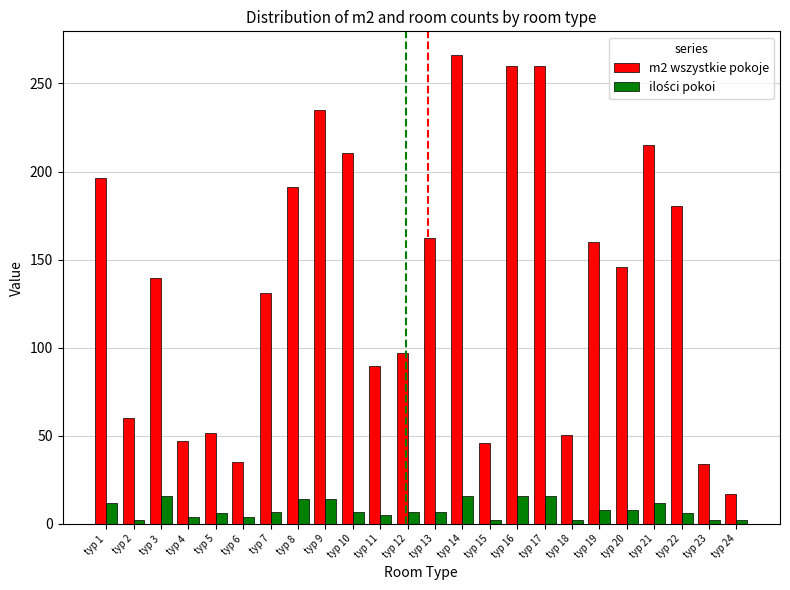

What is the spread (max minus min) of values at typ 13?

155.1